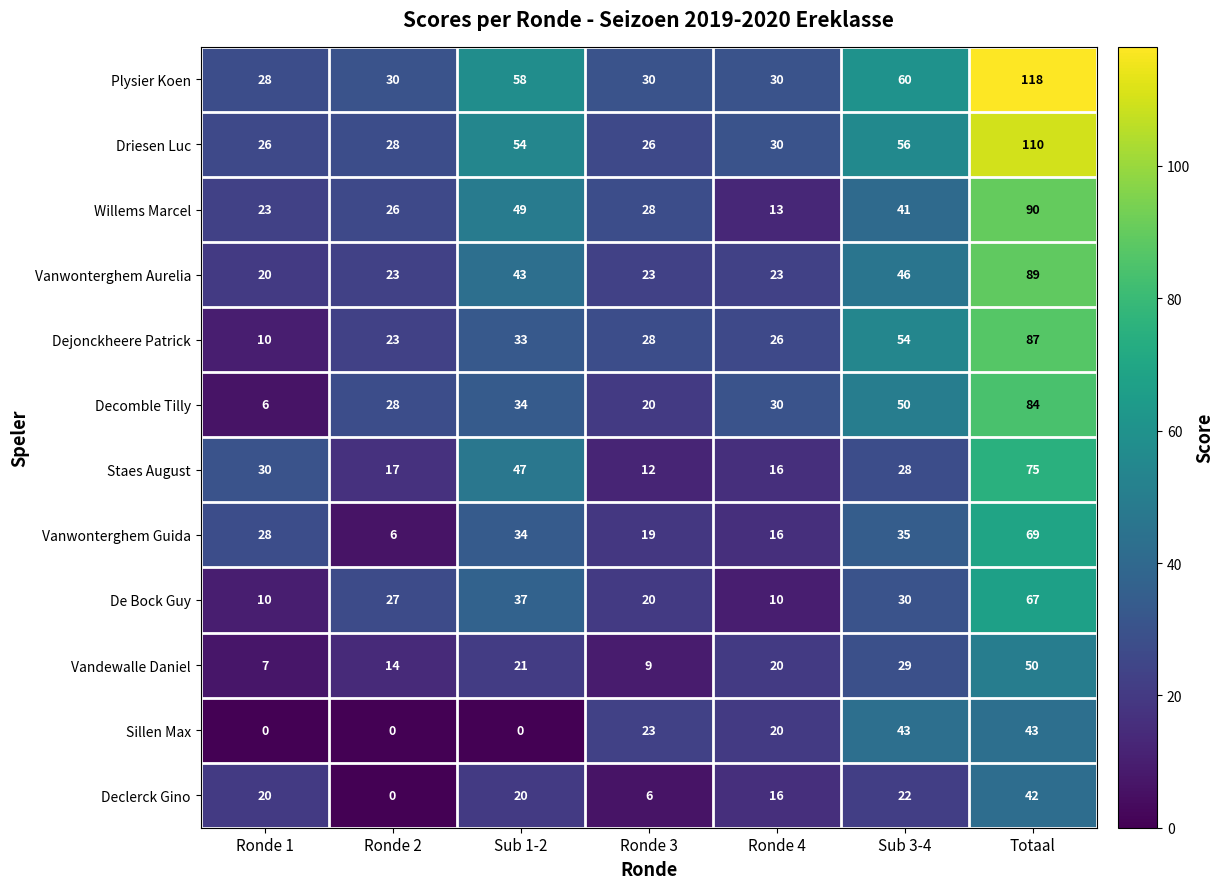

Which series changed the most between Ronde 4 and Sub 3-4?

Plysier Koen